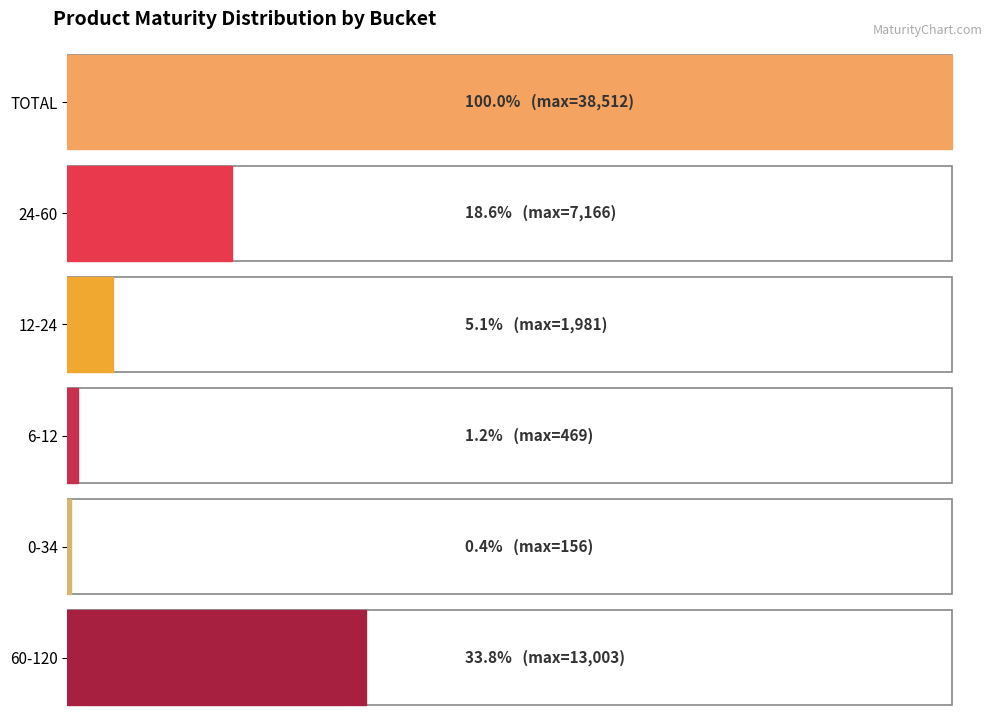

Which series has the largest range (max minus min)?

TOTAL